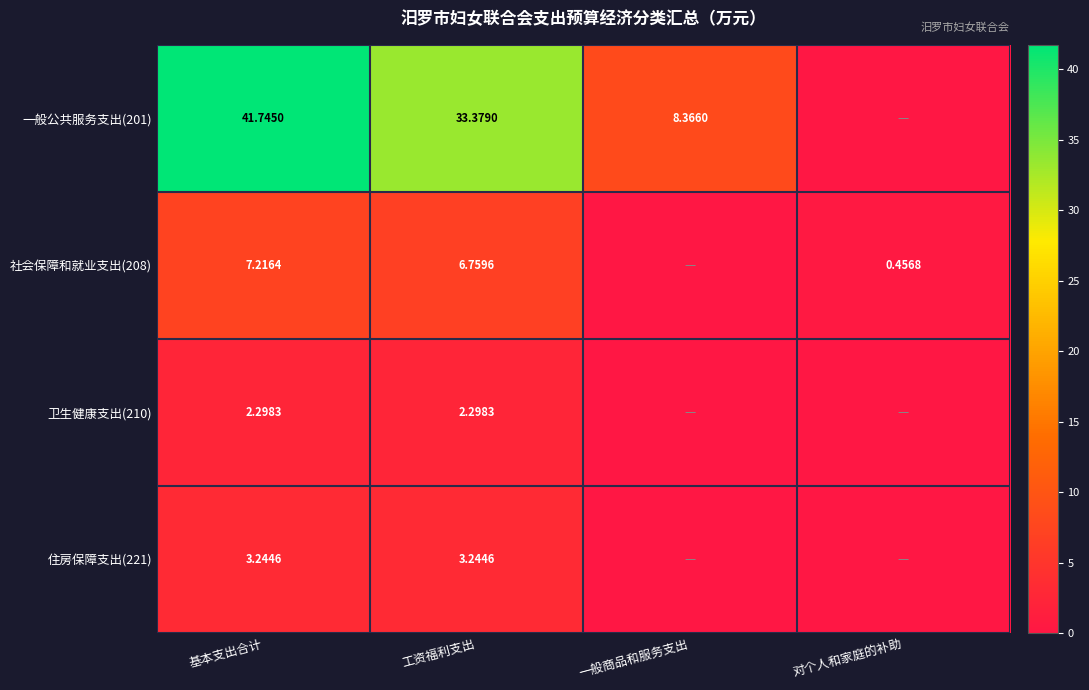

At which label does 卫生健康支出(210) reach its minimum?

一般商品和服务支出